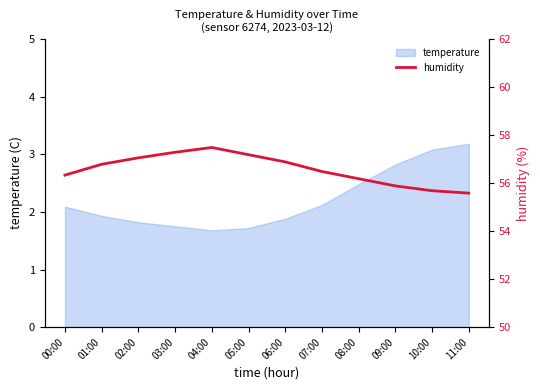

Reading left to right, extract all data points from this chart.

56.3	56.8	57.0	57.3	57.5	57.2	56.9	56.5	56.2	55.9	55.7	55.6